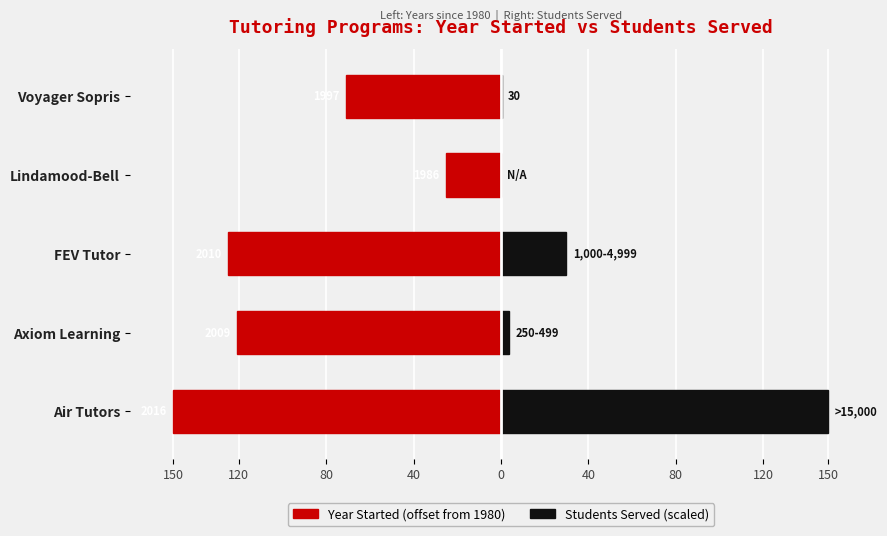

At how many categories does at least one series exceed 144?

1